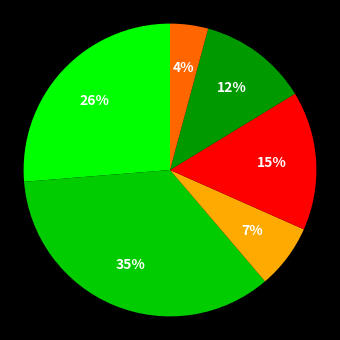

To the nearest percent, what is the difference between the largest and smallest slice percentages?

31%